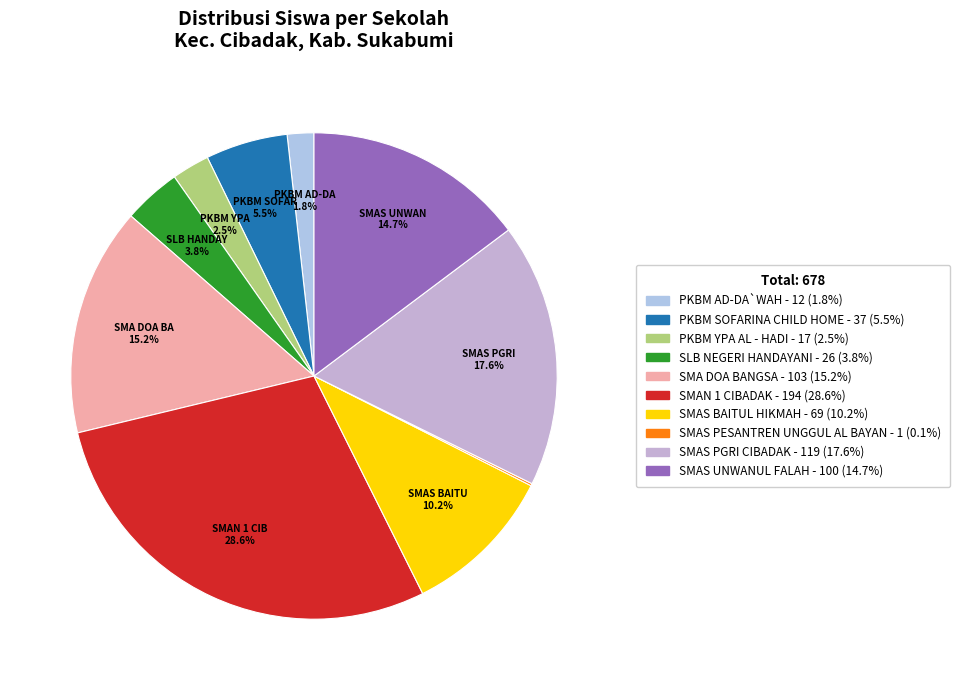

Is SMAN 1 CIBADAK the majority of the pie?

No